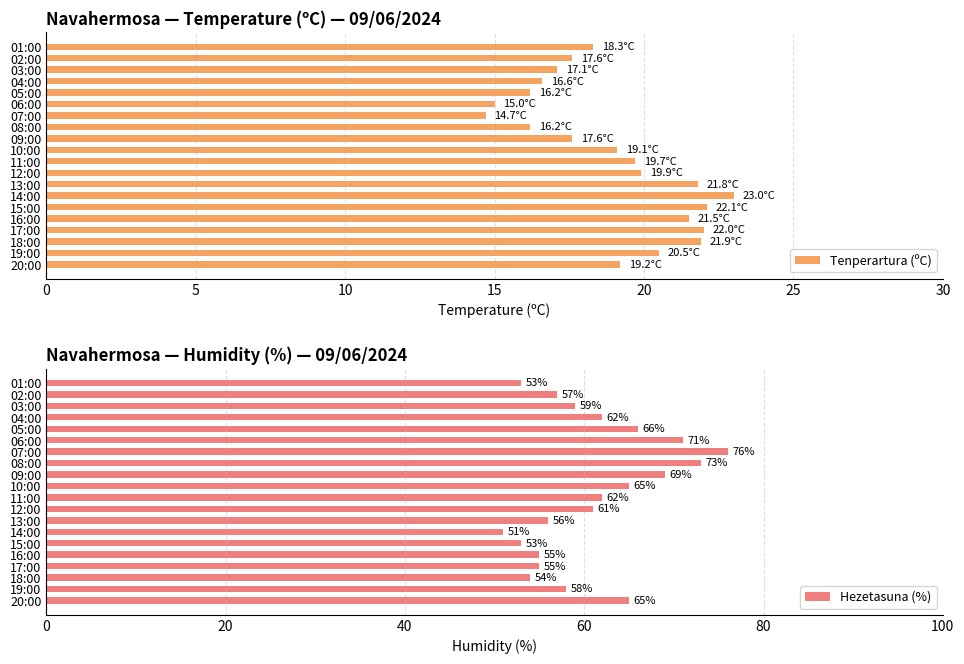

True or false: Hezetasuna (%) has a value of 61 at 12:00.

True